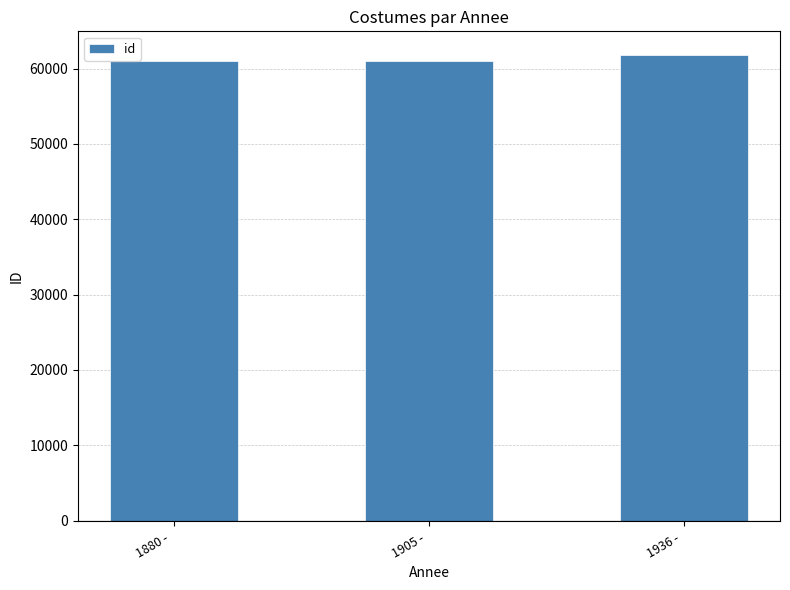

How many bars are there in total?

3